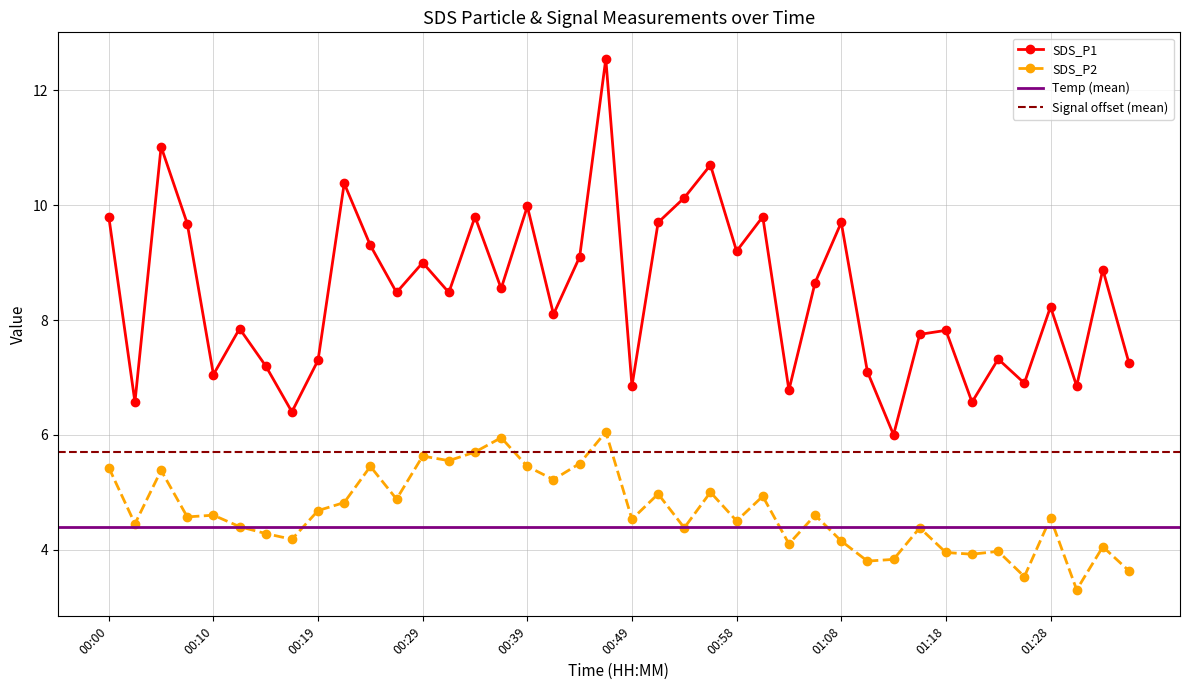

At which category does SDS_P1 reach its first local valley?

00:02